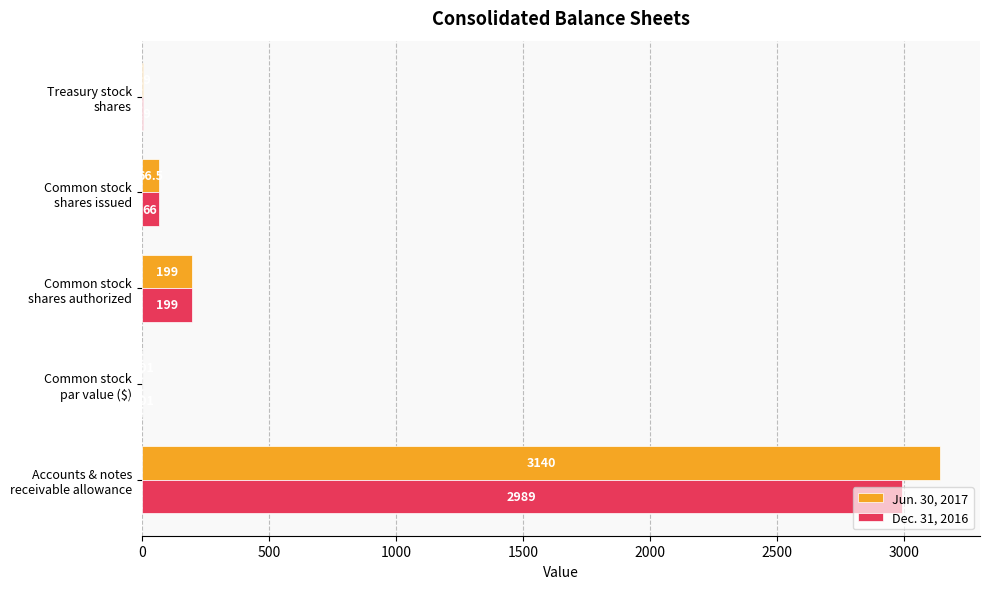

Count the number of categories in the chart.

5